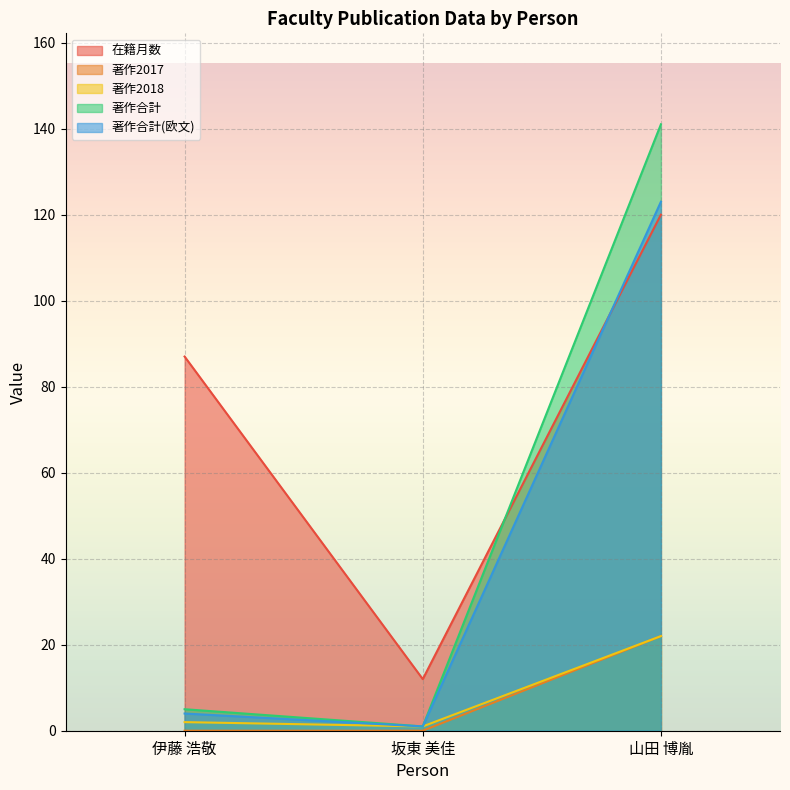

How many lines are shown in the chart?

5